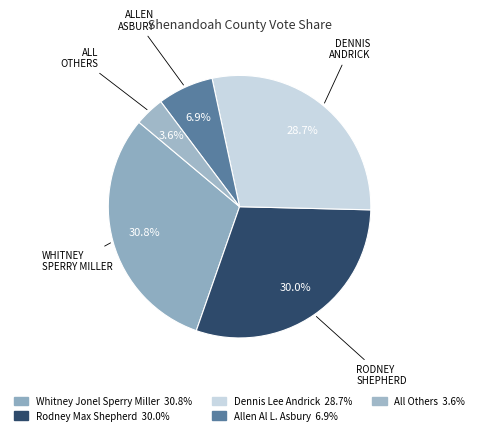

To the nearest percent, what is the difference between the Dennis Lee Andrick and Whitney Jonel Sperry Miller slice percentages?

2%